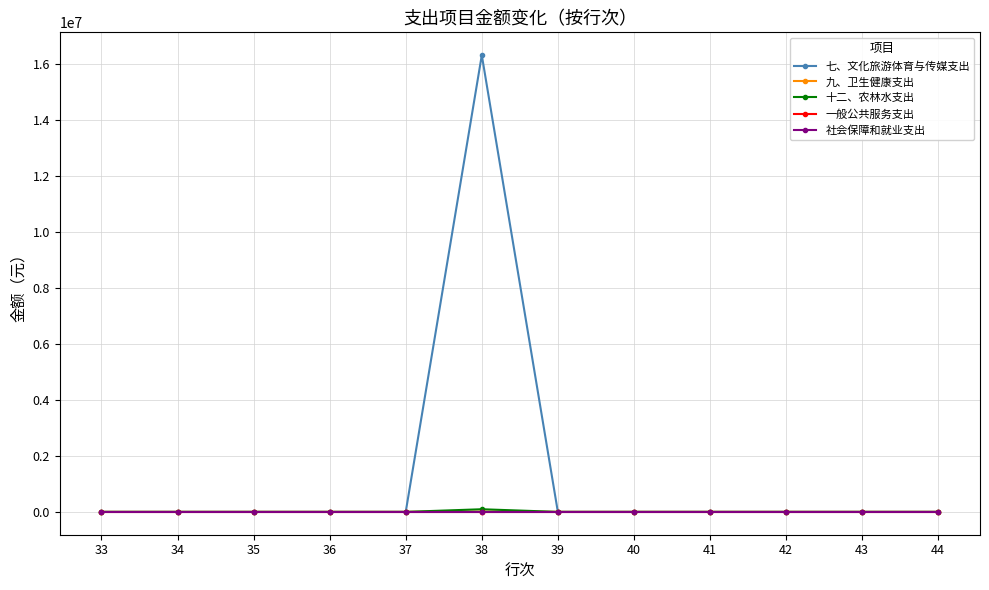

Does the chart have visible grid lines?

Yes